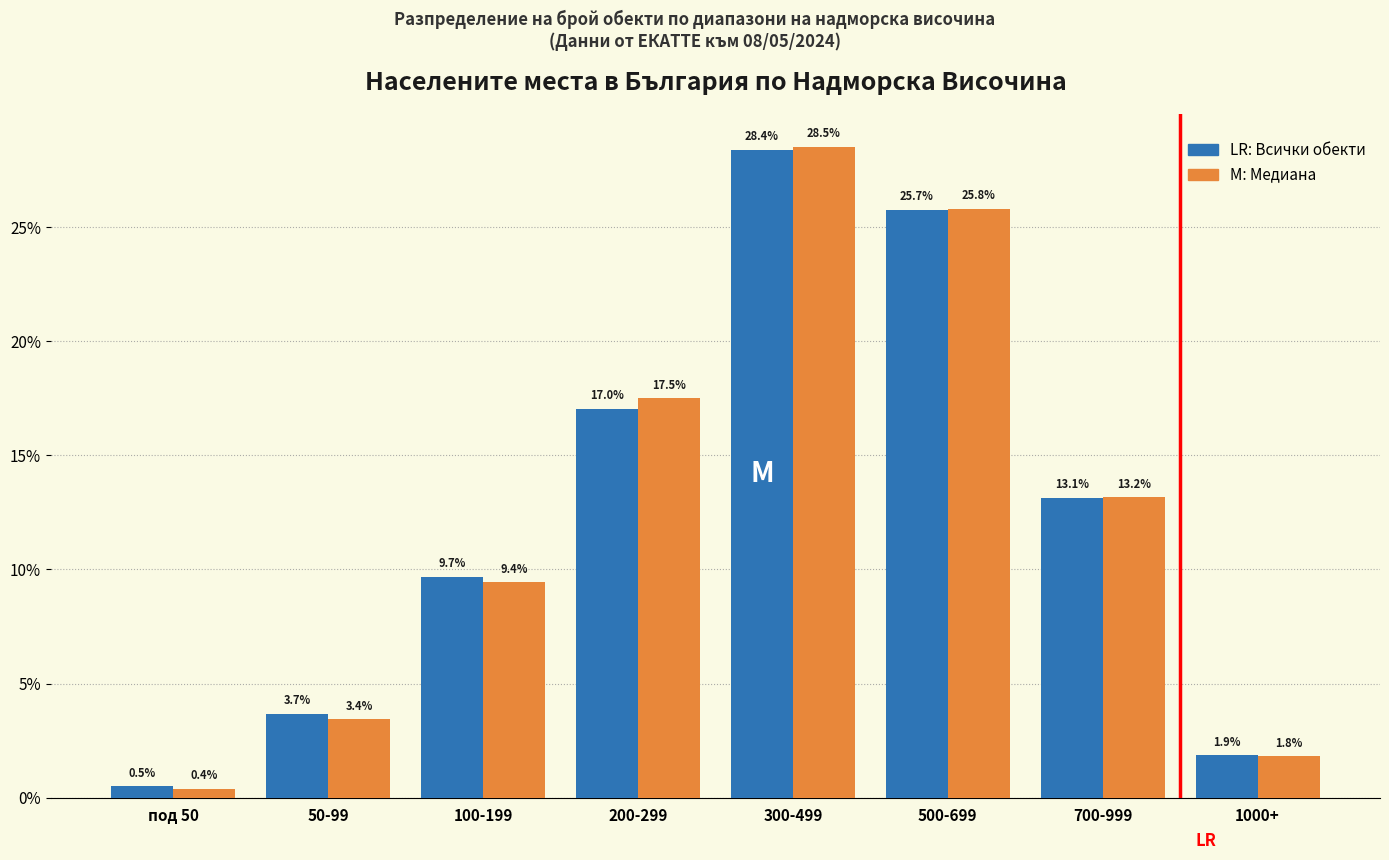

What is the maximum value shown in the chart?

28.5